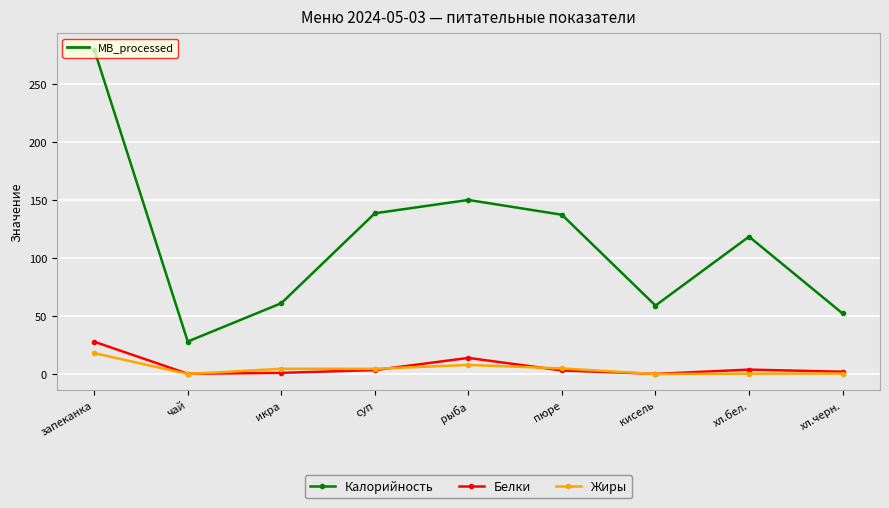

Which series has the largest total across all categories?

Калорийность